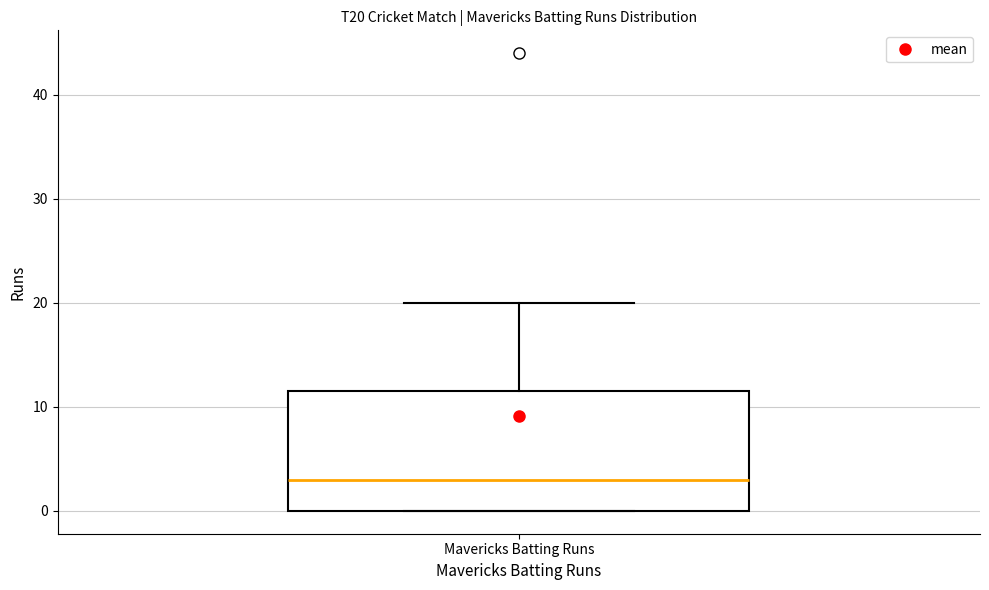

Transcribe this box plot: give where the median line is, the range the box spans, and where the two whiskers end, as read against the y-axis. The values are not printed on the chart, so give them approximately, as read against the axis.

median 3, box 0 to 12, whiskers 0 to 20